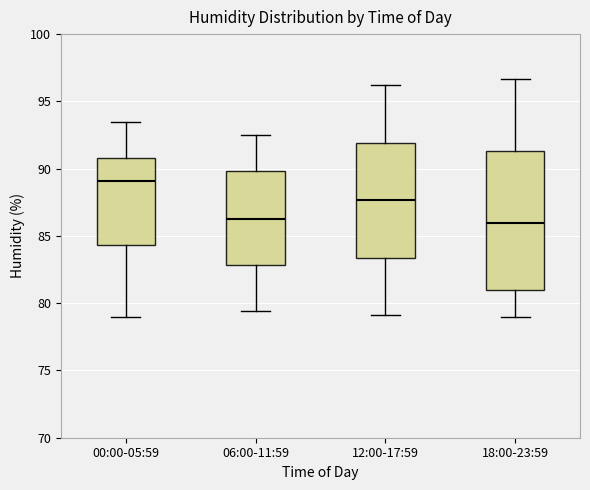

Reading left to right, read every box against the y-axis: the position of its median line, the range the box covers, and the ends of its whiskers. The values are not printed on the chart, so give them approximately, as read against the axis.

00:00-05:59: median 89.0, box 84.5 to 91.0, whiskers 79.0 to 93.5
06:00-11:59: median 86.5, box 83.0 to 90.0, whiskers 79.5 to 92.5
12:00-17:59: median 87.5, box 83.5 to 92.0, whiskers 79.0 to 96.0
18:00-23:59: median 86.0, box 81.0 to 91.5, whiskers 79.0 to 96.5